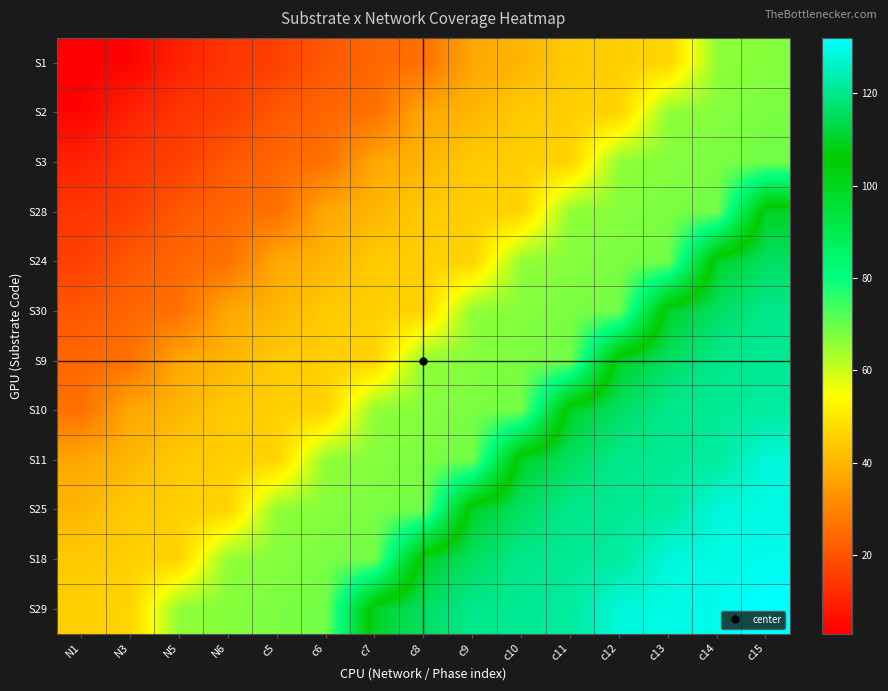

Between c12 and c13, which is larger?

c13